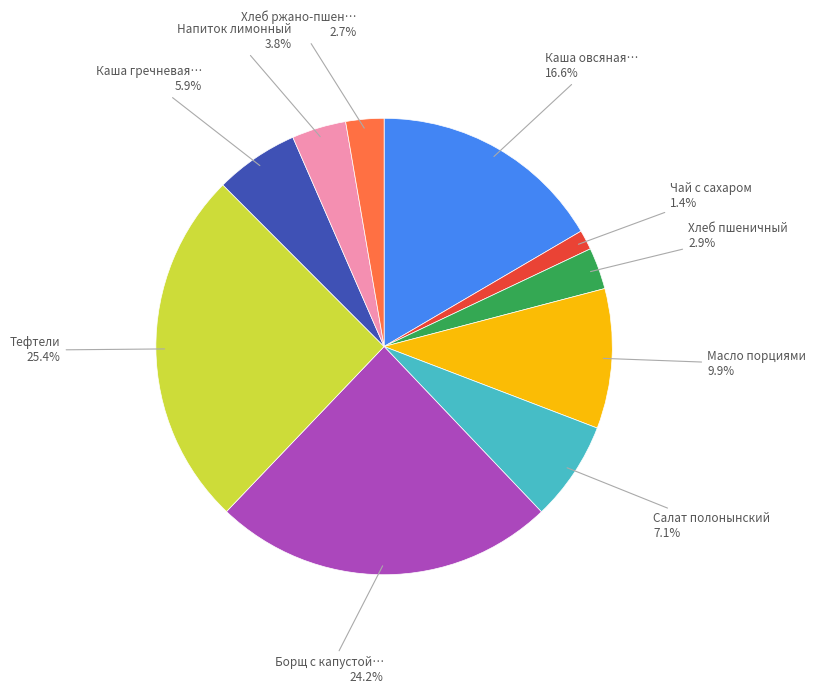

Is there a majority slice in this chart?

No